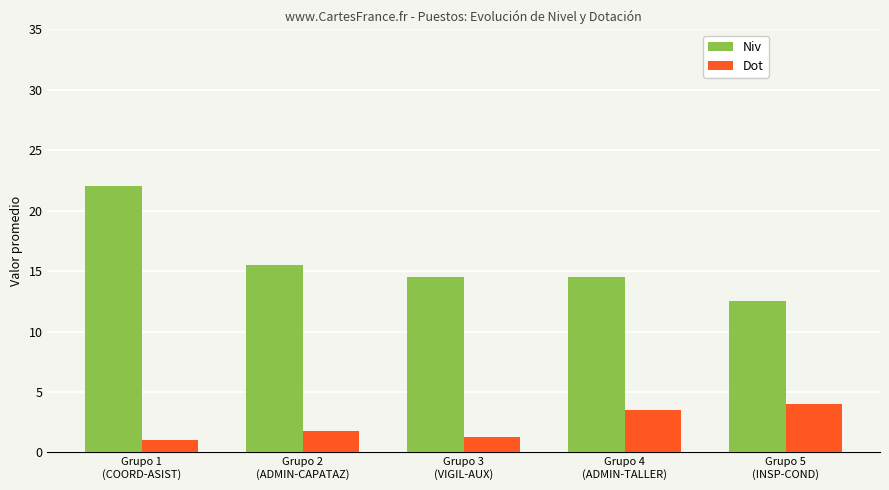

What is the average value of the Niv series?

15.8